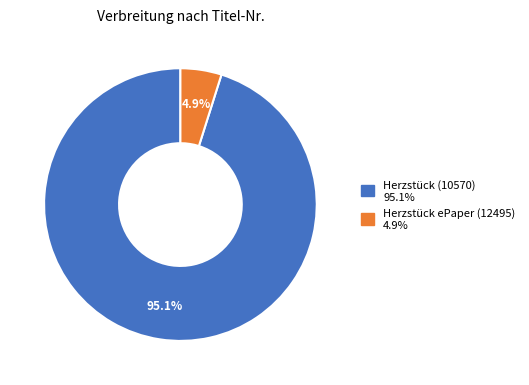

Does any single category account for the majority?

Yes